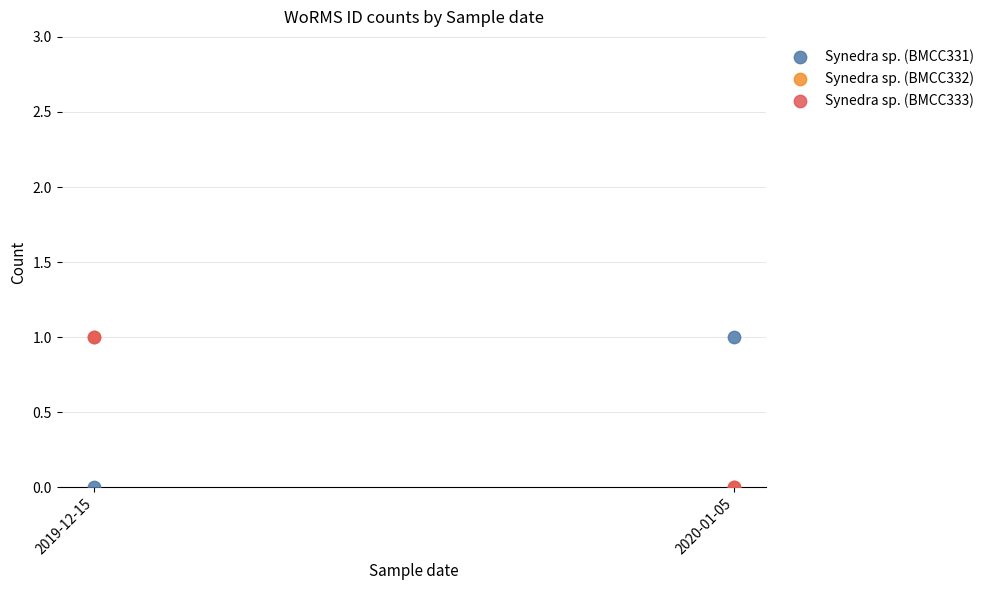

Which series has the largest Y range (max minus min)?

Synedra sp. (BMCC331)